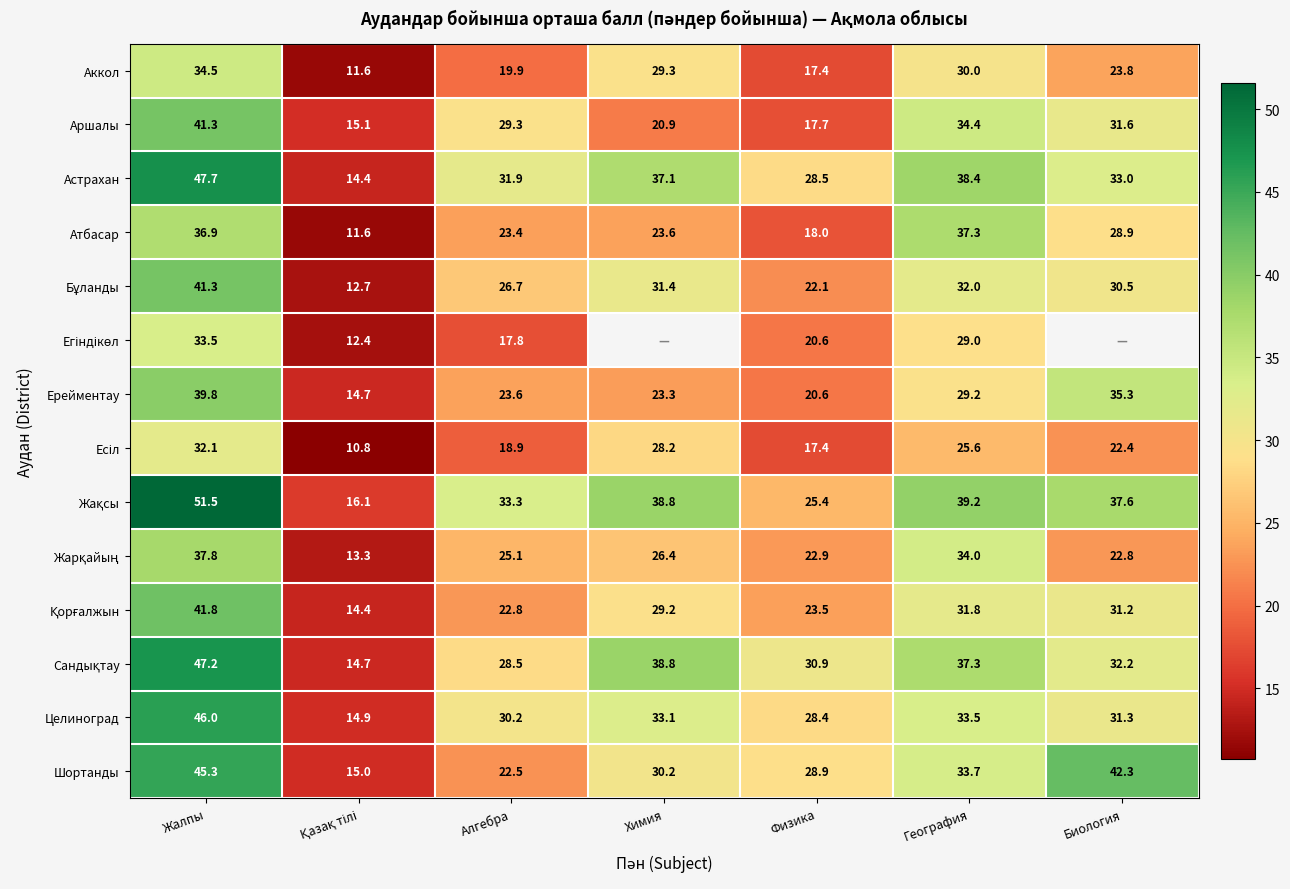

What is the difference between the highest and lowest values at Химия?

17.9